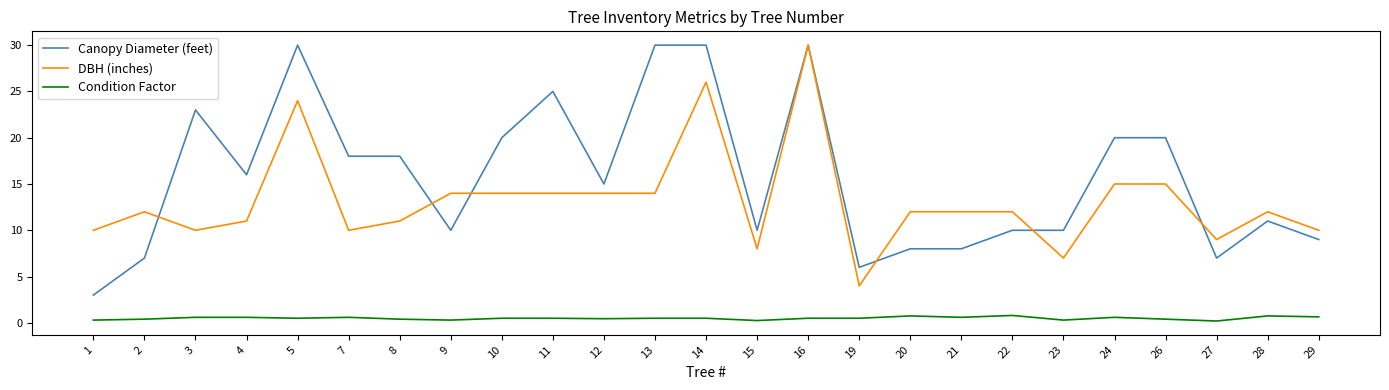

How many lines are shown in the chart?

3